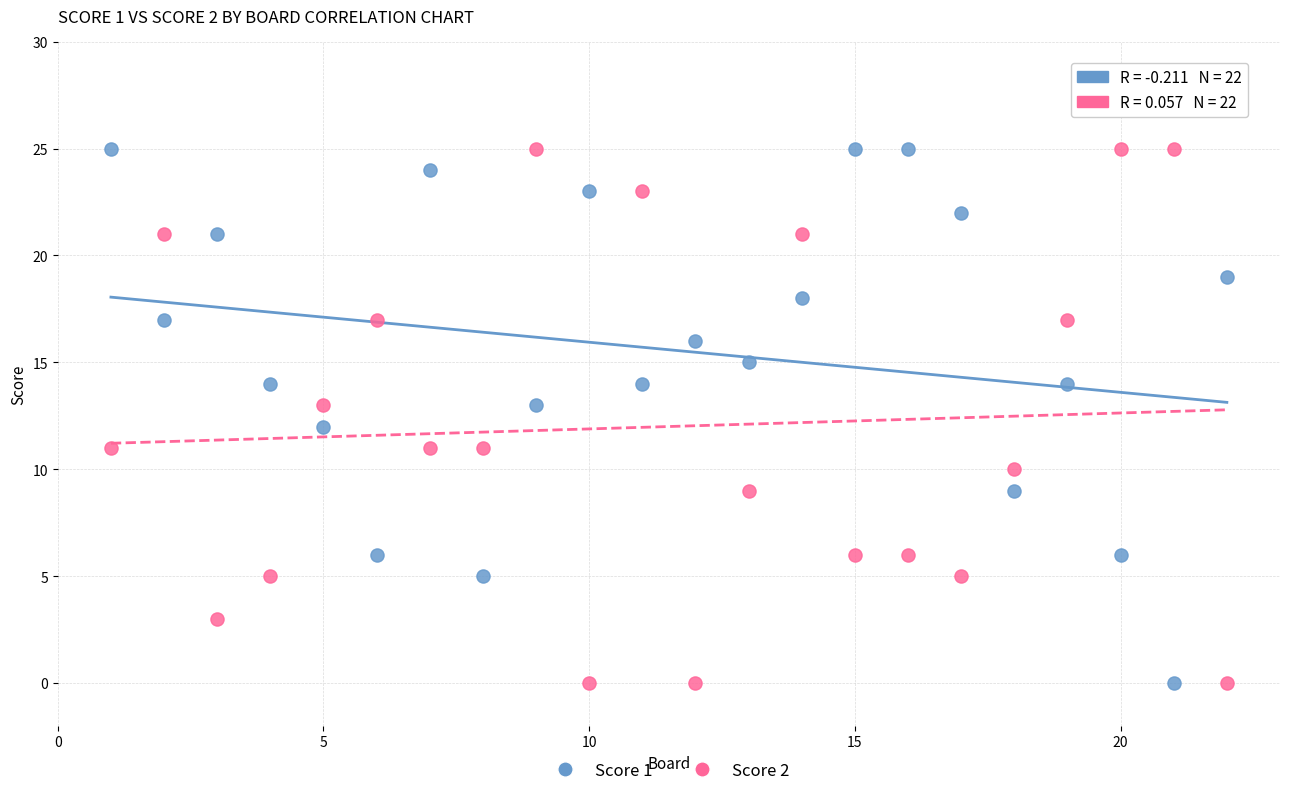

Across all data points, what is the range of X values (max minus min)?

21